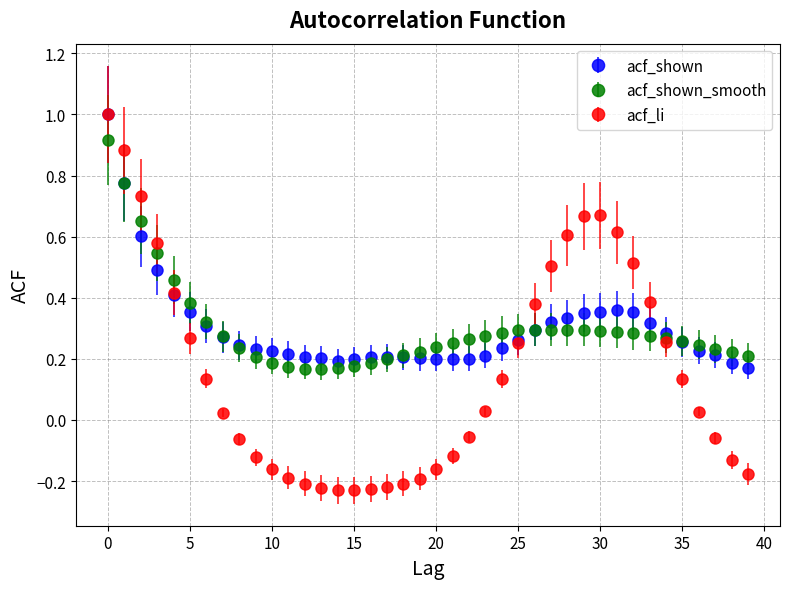

What are all the series names shown in the legend?

acf_shown, acf_shown_smooth, acf_li